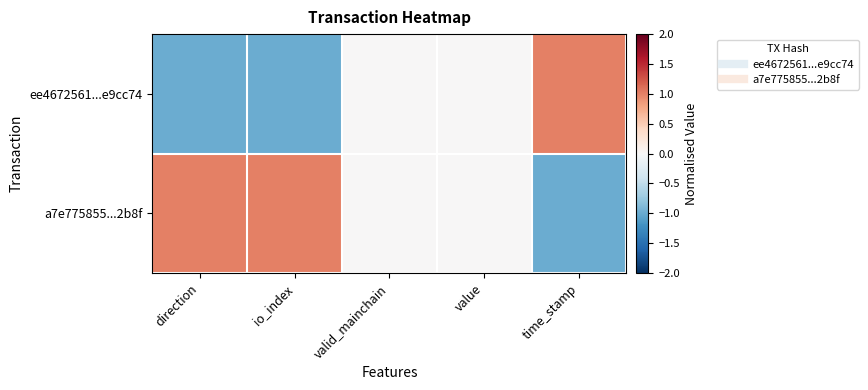

What is the spread (max minus min) of values at io_index?

2